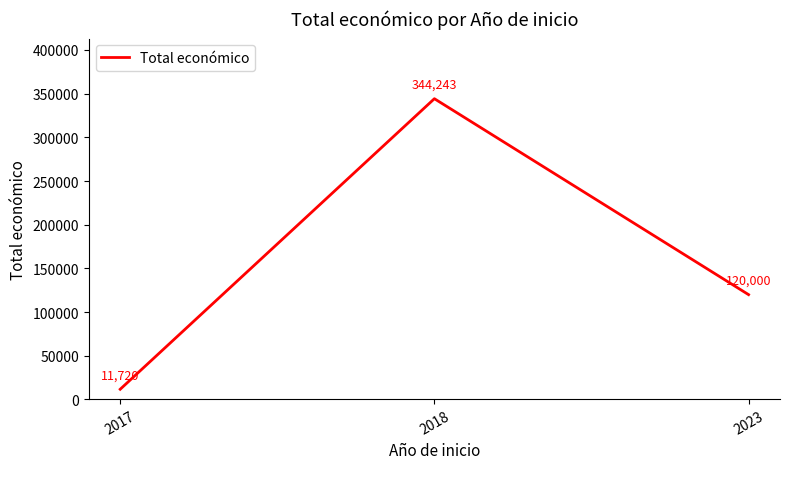

What is the sum of all values?

475963